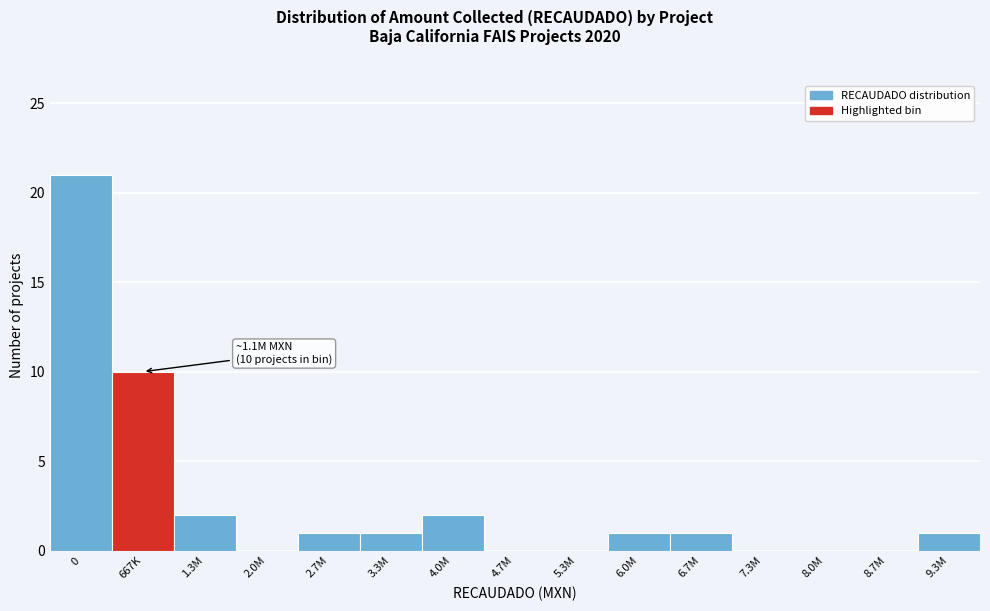

Reading right to left, what are all the values shown in this chart?

9.3M=1	8.7M=0	8.0M=0	7.3M=0	6.7M=1	6.0M=1	5.3M=0	4.7M=0	4.0M=2	3.3M=1	2.7M=1	2.0M=0	1.3M=2	667K=10	0=21